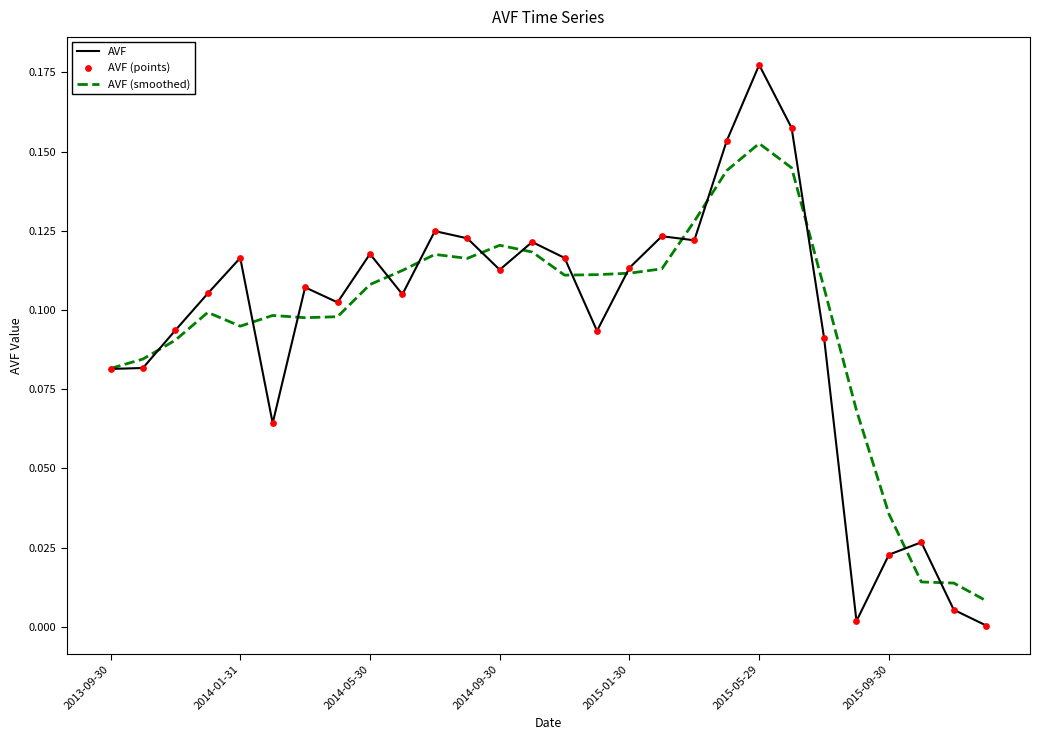

Rank the series by their maximum value, from highest to lowest.

AVF, AVF (smoothed)